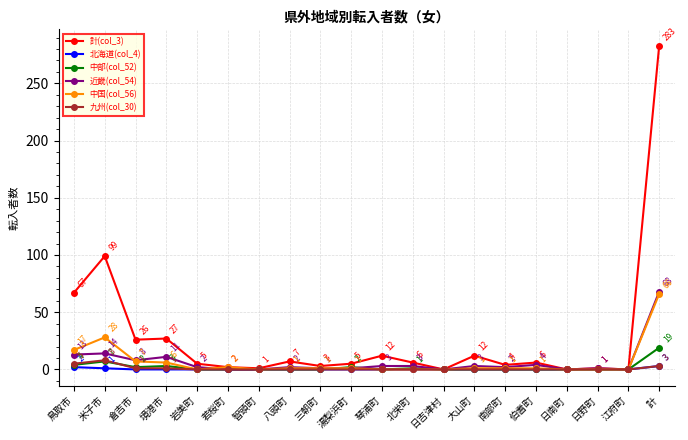

What is the label of the 10th point from the left?

湯梨浜町